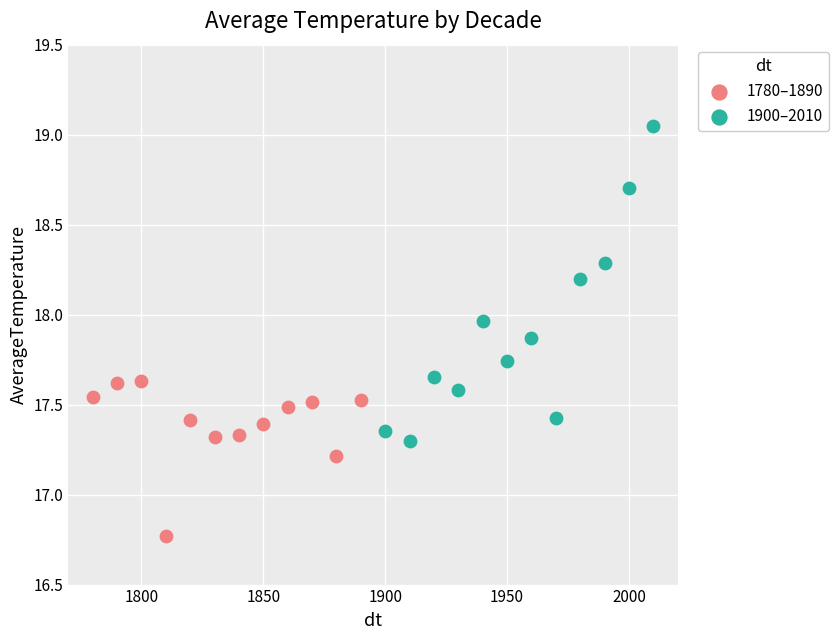

Which series reaches the maximum Y coordinate?

1900–2010